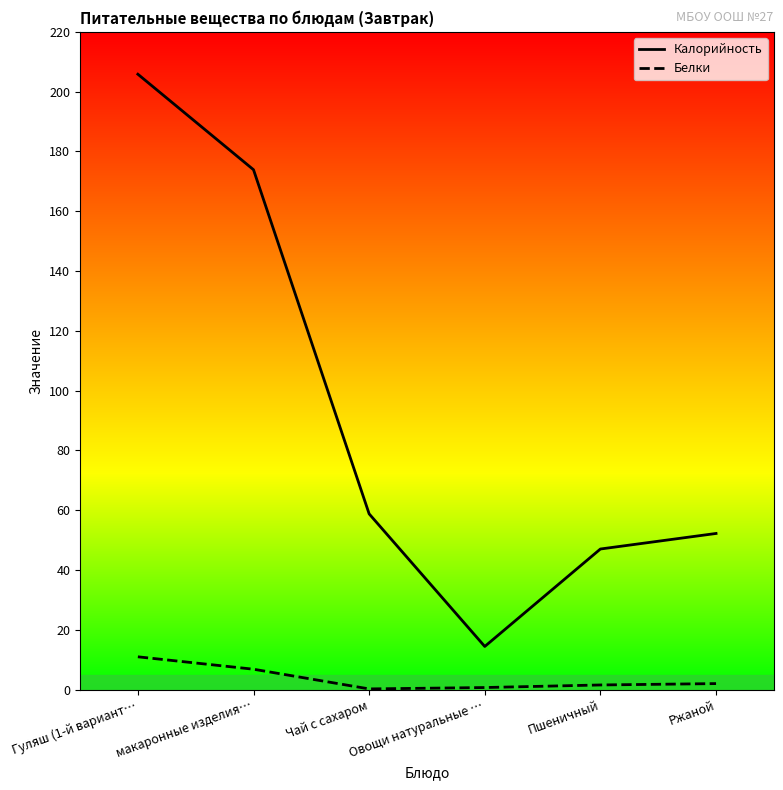

What is the highest value of the Калорийность series?

205.8